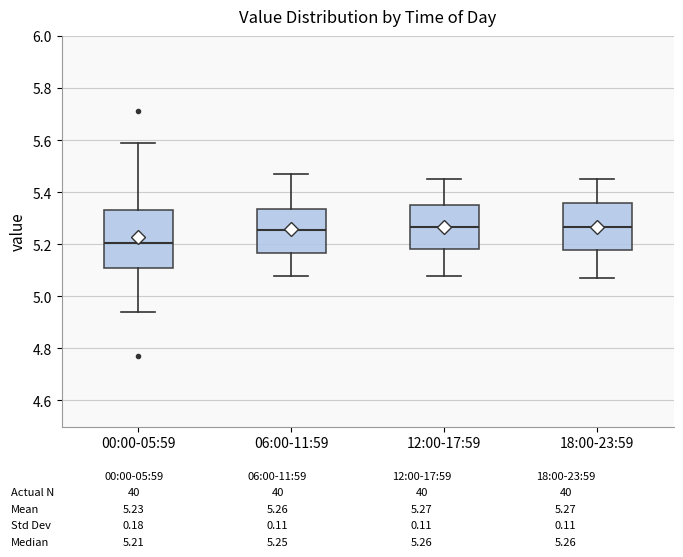

Where does the lower whisker of the box for 18:00-23:59 end on the y-axis? The values are not printed on the chart, so give them approximately, as read against the axis.

5.08